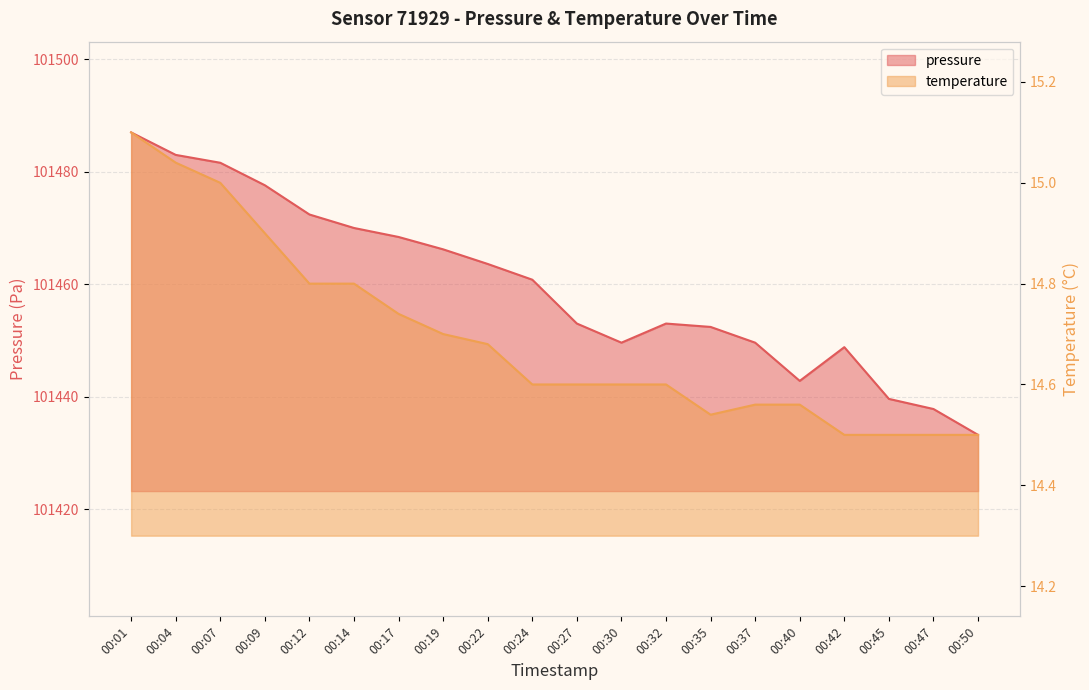

What is the difference between the maximum and minimum values in the pressure series?

53.8